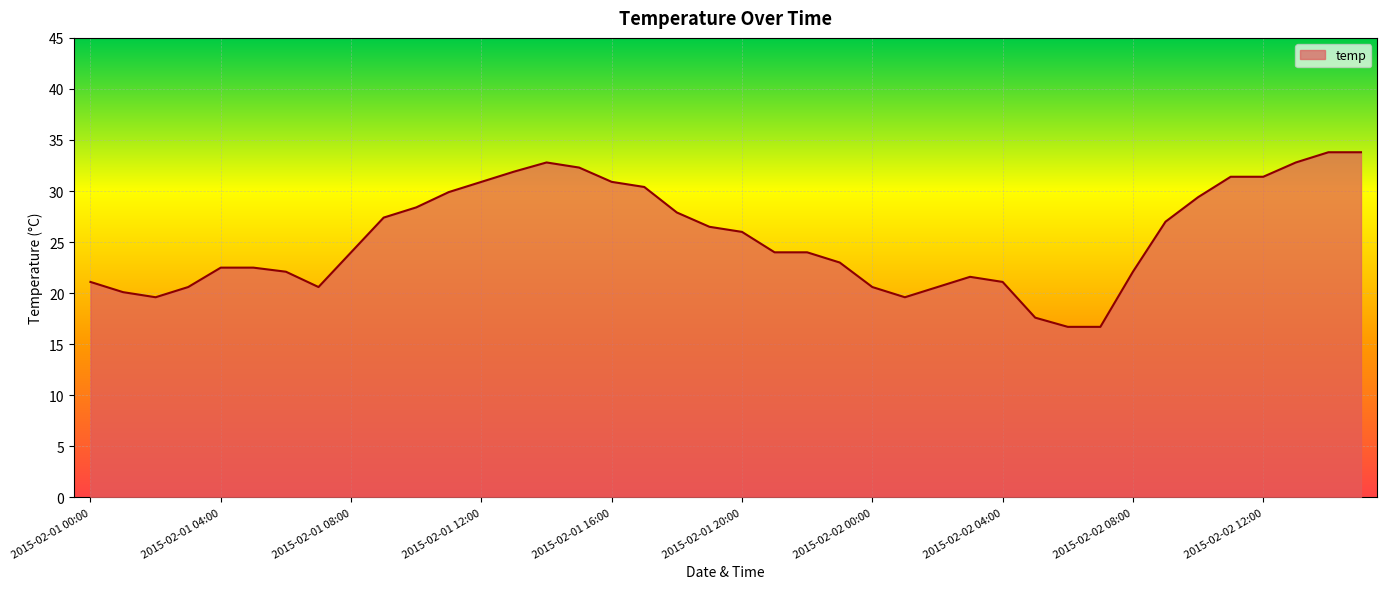

What is the difference between the maximum and minimum values?

17.1